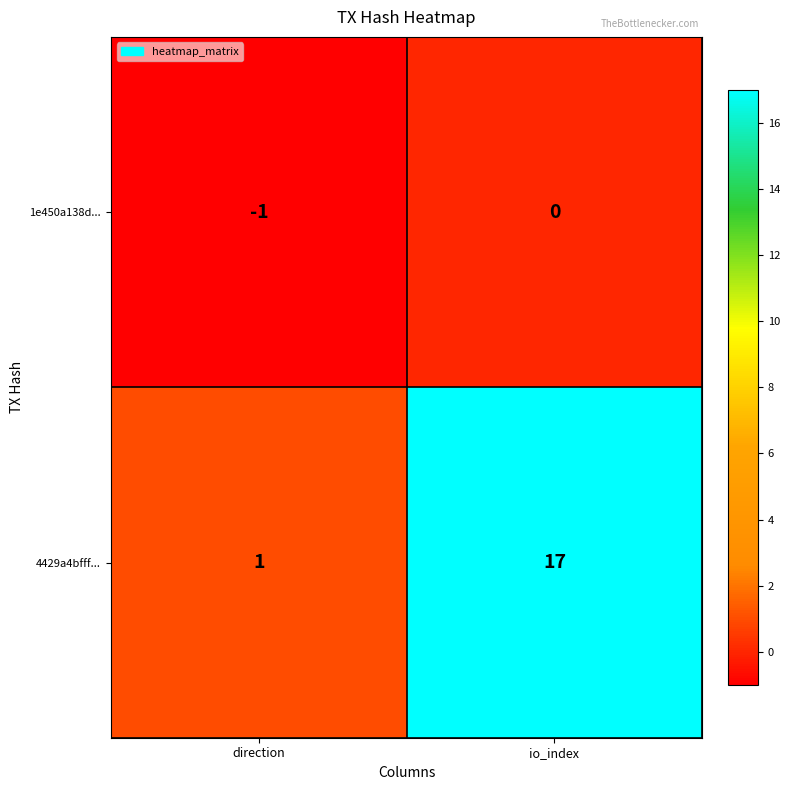

Reading left to right, what are all the values shown in this chart?

1e450a138d...: direction=-1	io_index=0
4429a4bfff...: direction=1	io_index=17